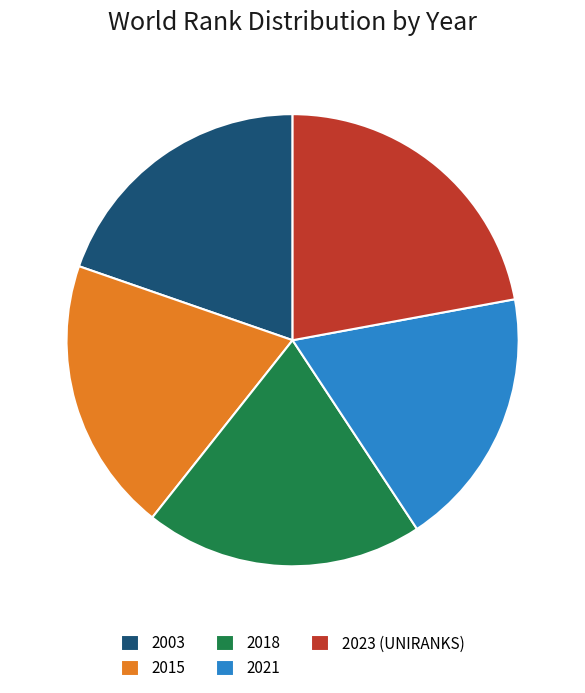

Approximately how many times larger is the value at 2023 (UNIRANKS) compared to 2003?

1.1